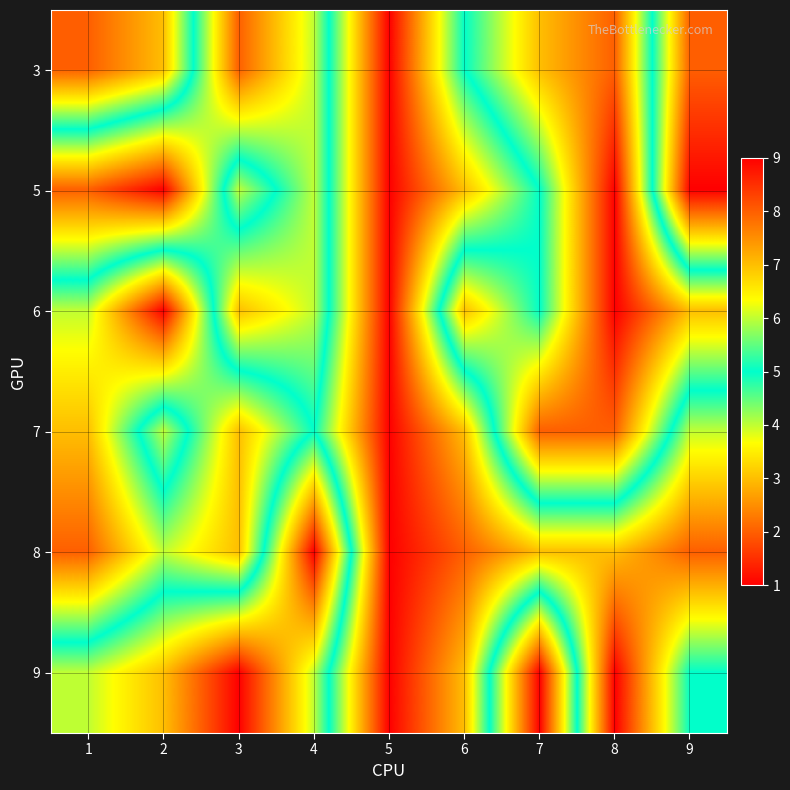

Which category has the highest value across all series?

5